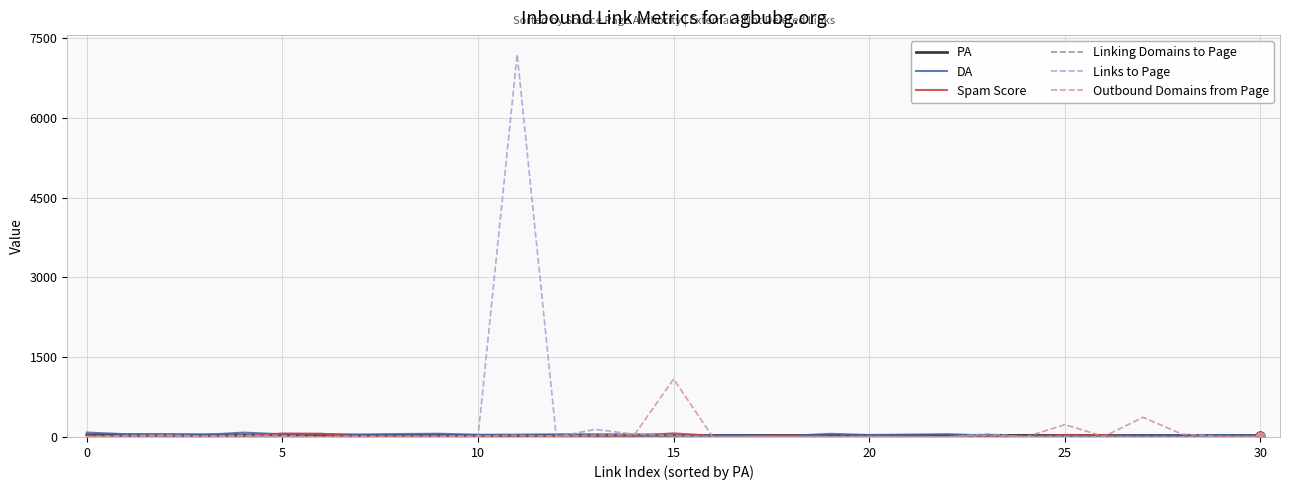

Which series has the largest range (max minus min)?

Links to Page